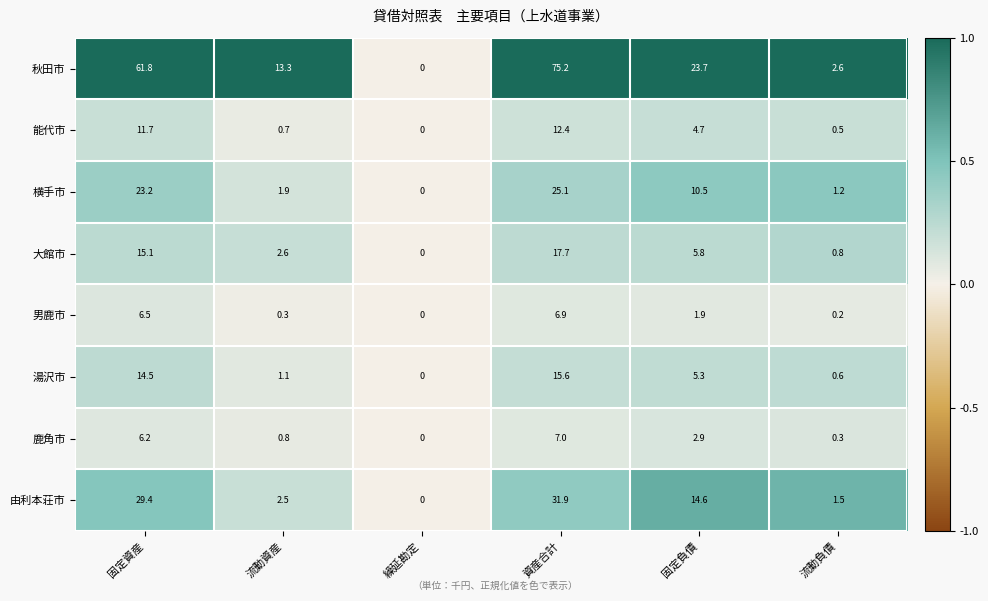

Which category has the highest value in the 湯沢市 series?

資産合計